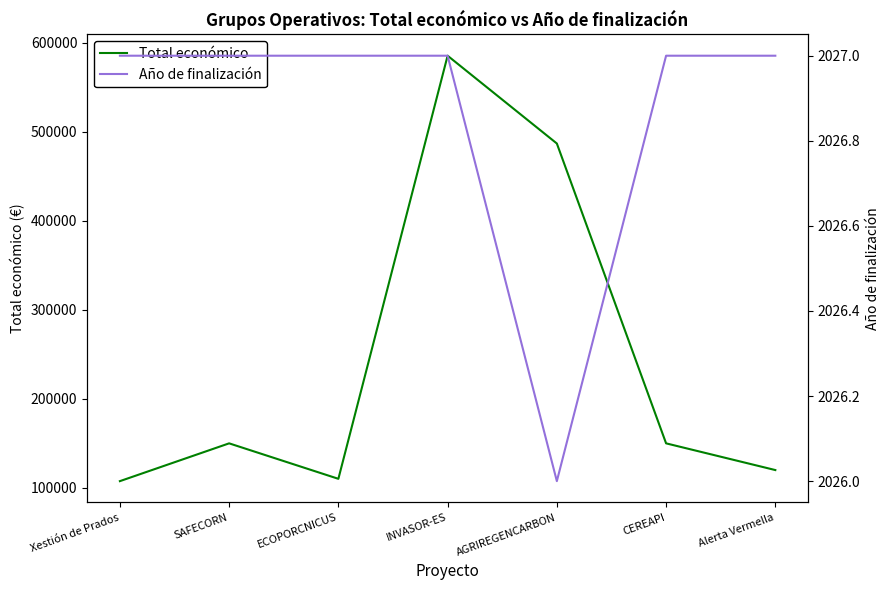

The value of Total económico at ECOPORCNICUS is 69510. True or false?

False